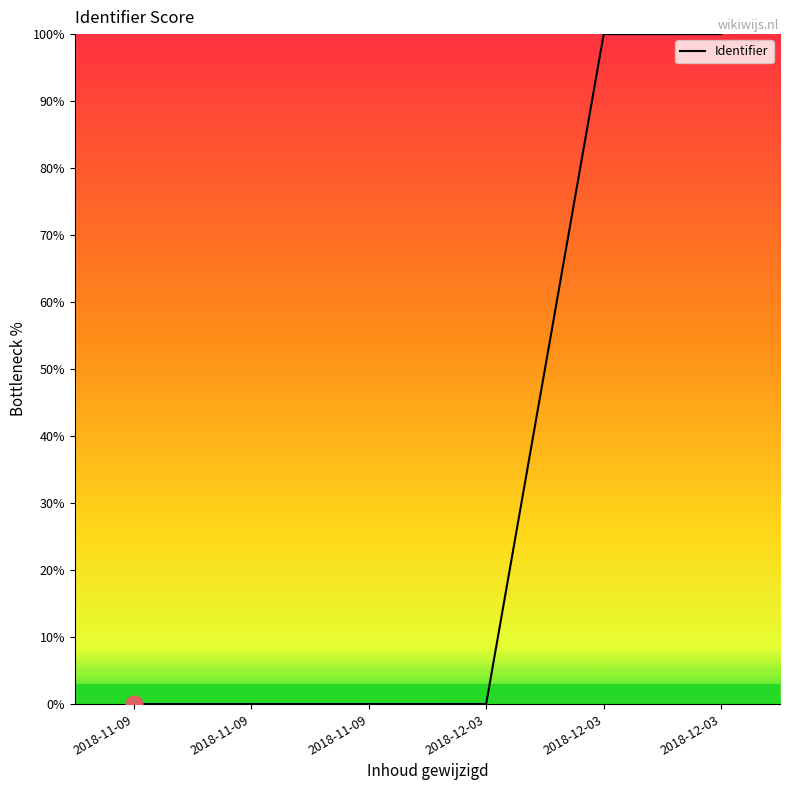

Is this an area chart (filled region under the line)?

No